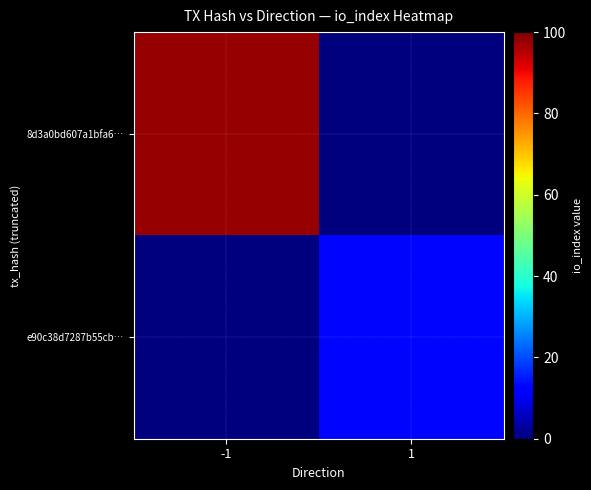

Reading left to right, list all the values displayed in this chart.

8d3a0bd607a1bfa6…: -1=98	1=0
e90c38d7287b55cb…: -1=0	1=13